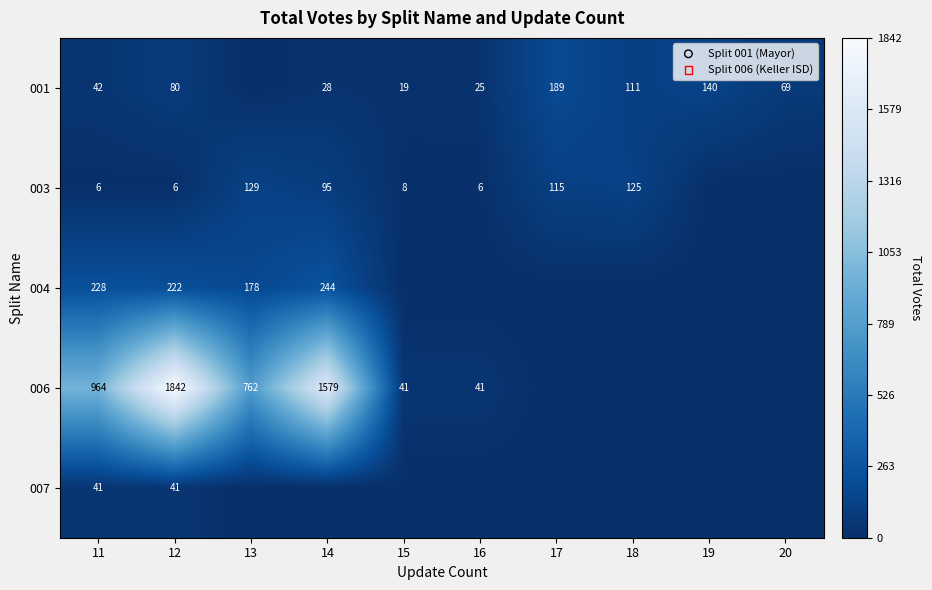

Is the value of 001 at 12 greater than the value of 006 at 16?

Yes